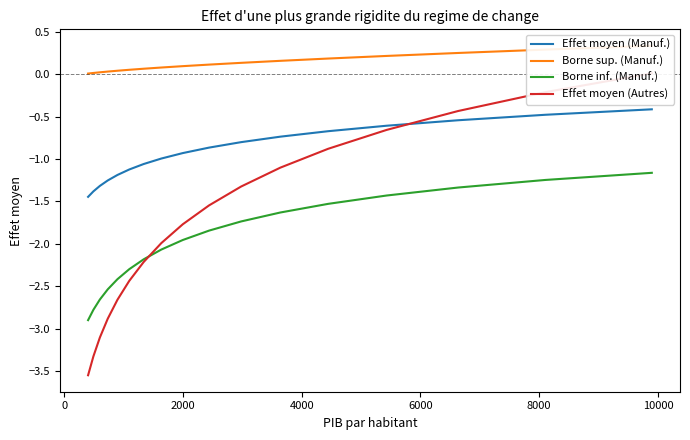

True or false: Borne inf. (Manuf.) and Effet moyen (Manuf.) intersect in this chart.

False